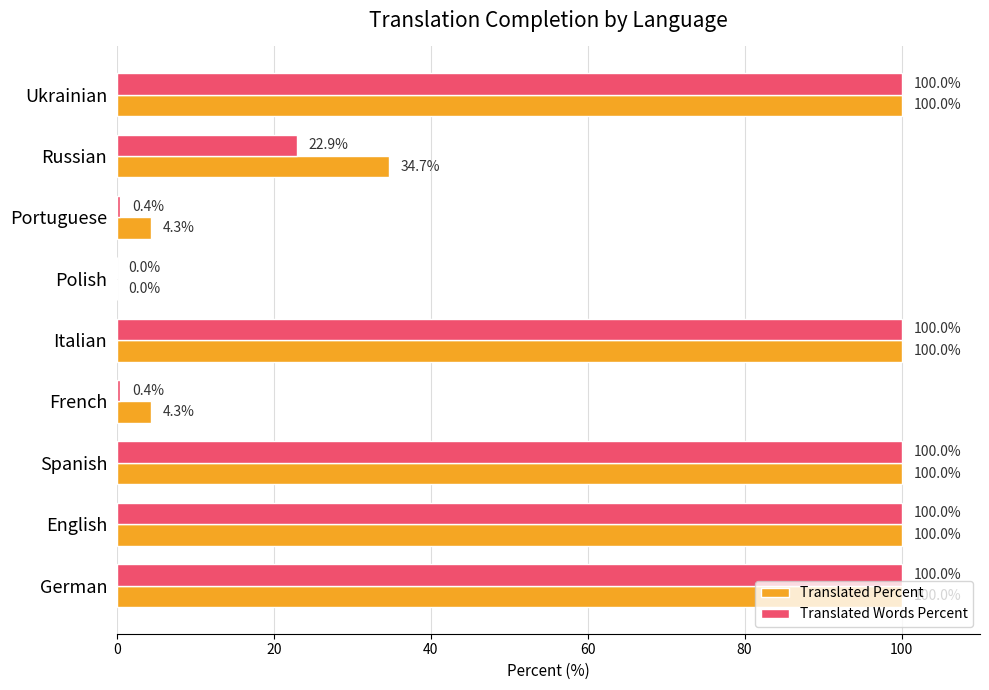

How many categories are shown in the chart?

9